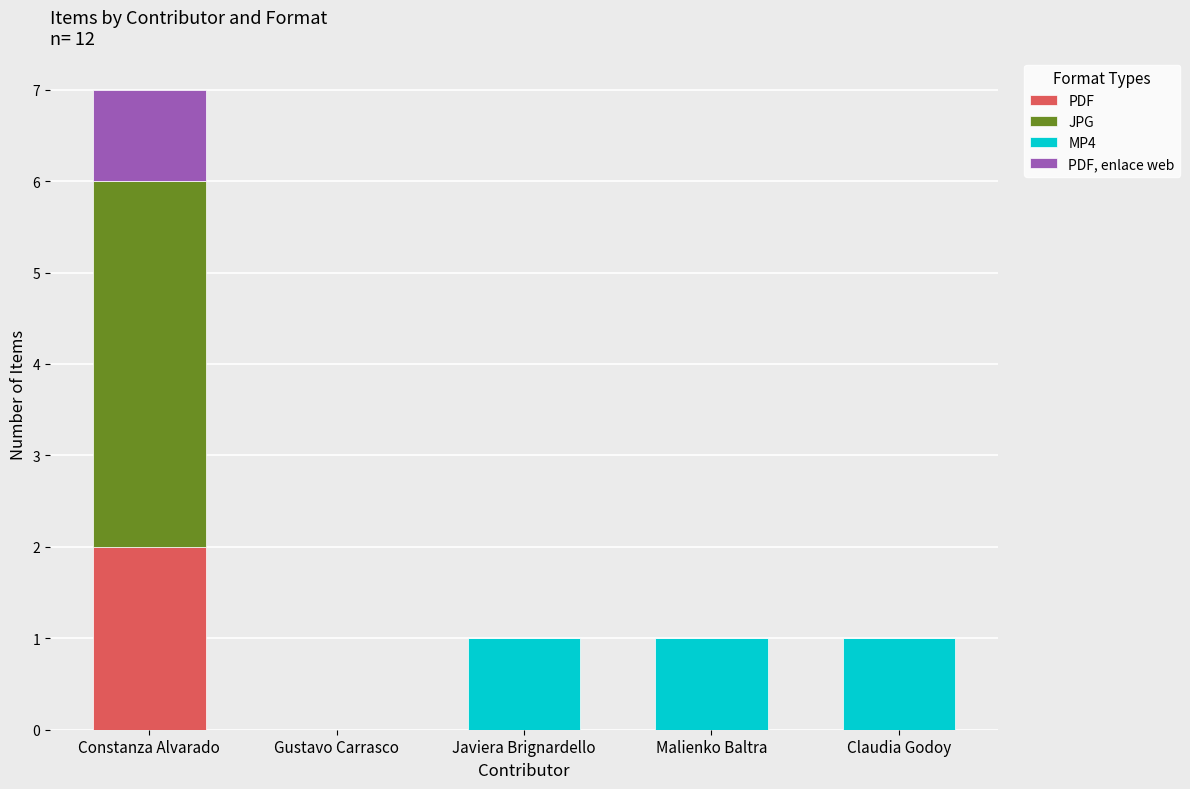

The PDF series shows 0 at Gustavo Carrasco. True or false?

True